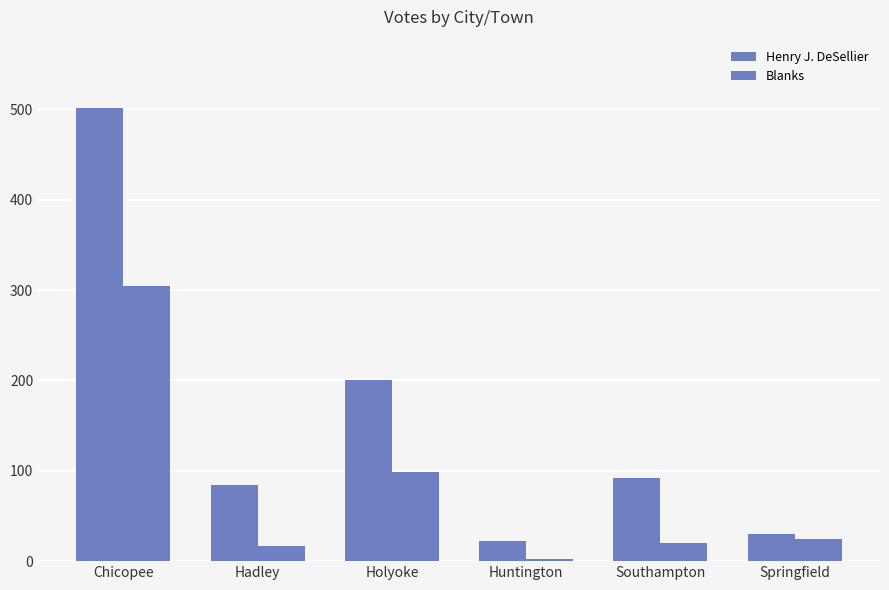

Count the number of categories in the chart.

6